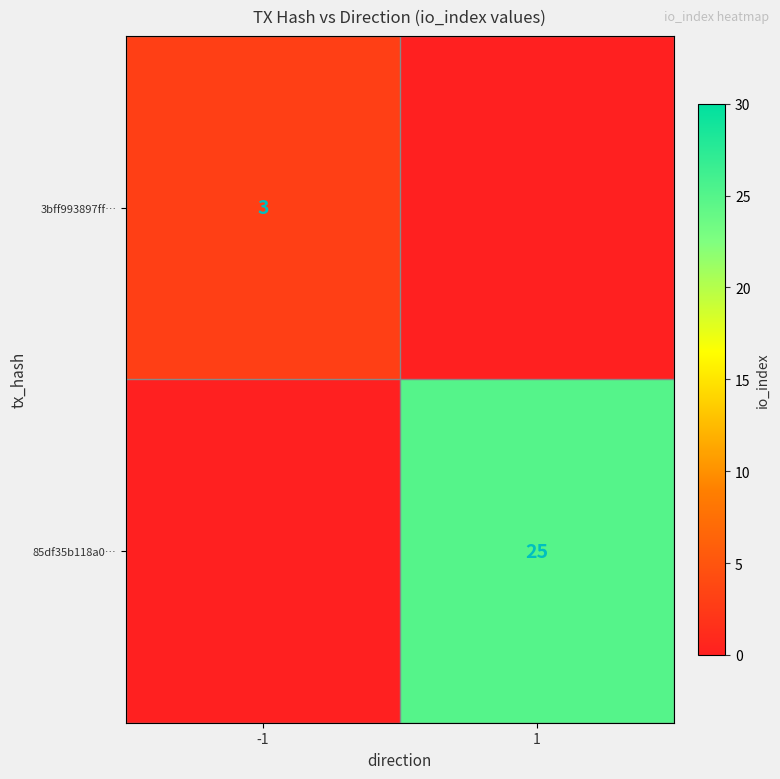

What is the total value across all series at 1?

25